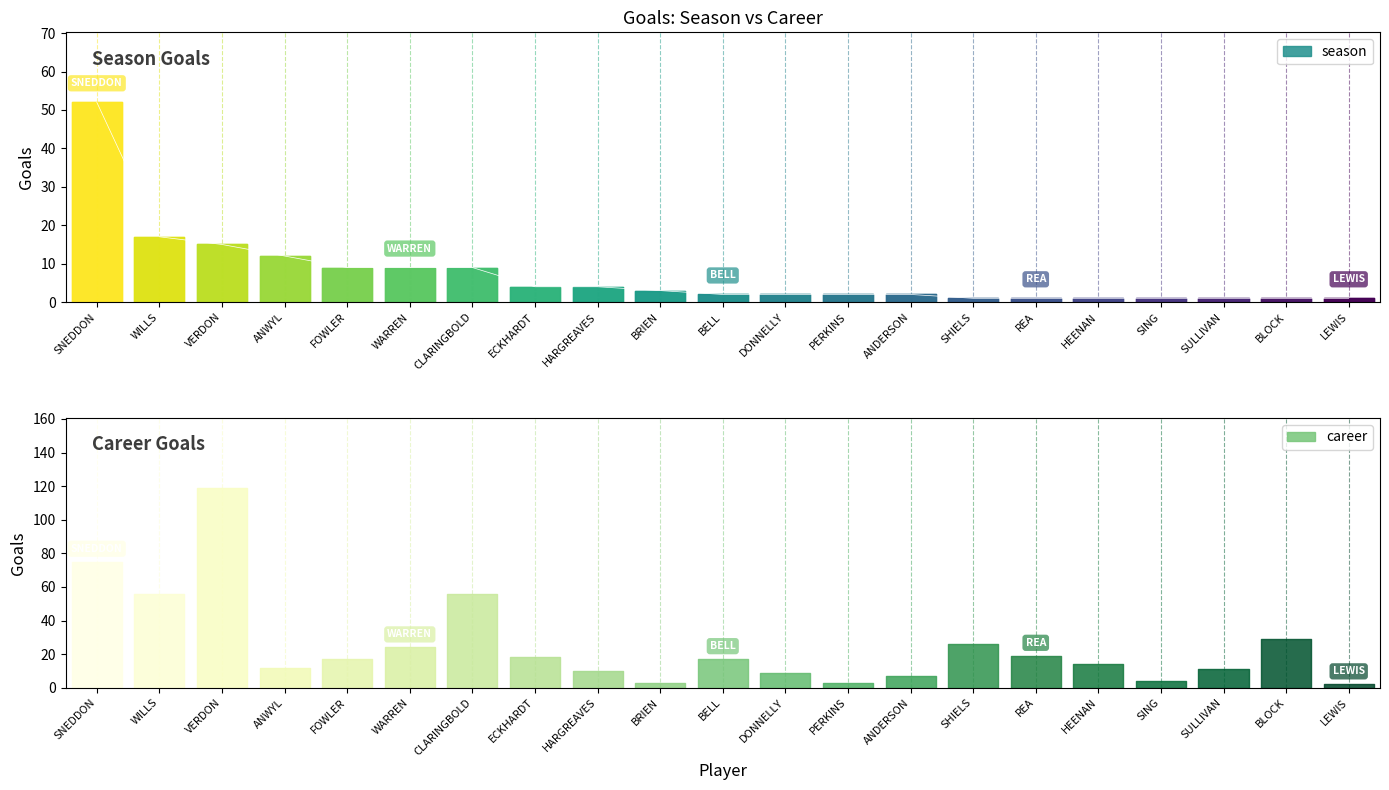

What is the minimum value shown in the chart?

1